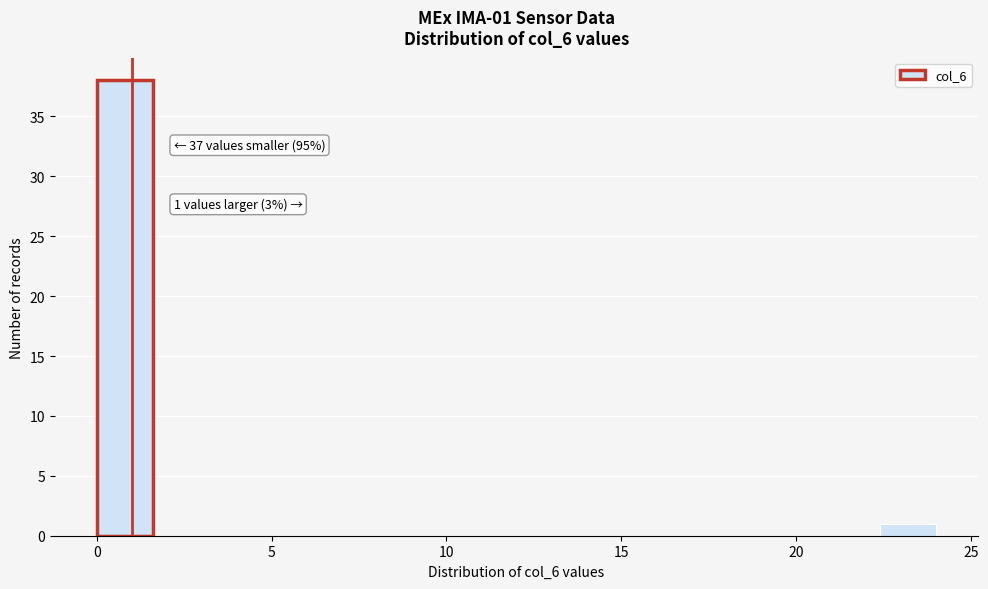

Around what value on the x-axis is the tallest bar? Give the approximate position of its centre, as read against the axis.

1.0